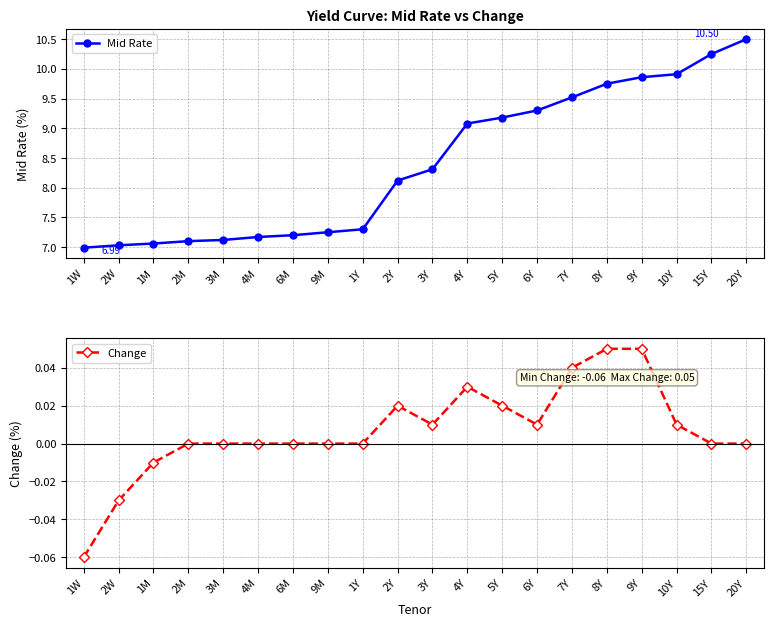

What is the sum of the Mid Rate values at 3Y and 10Y?

18.2